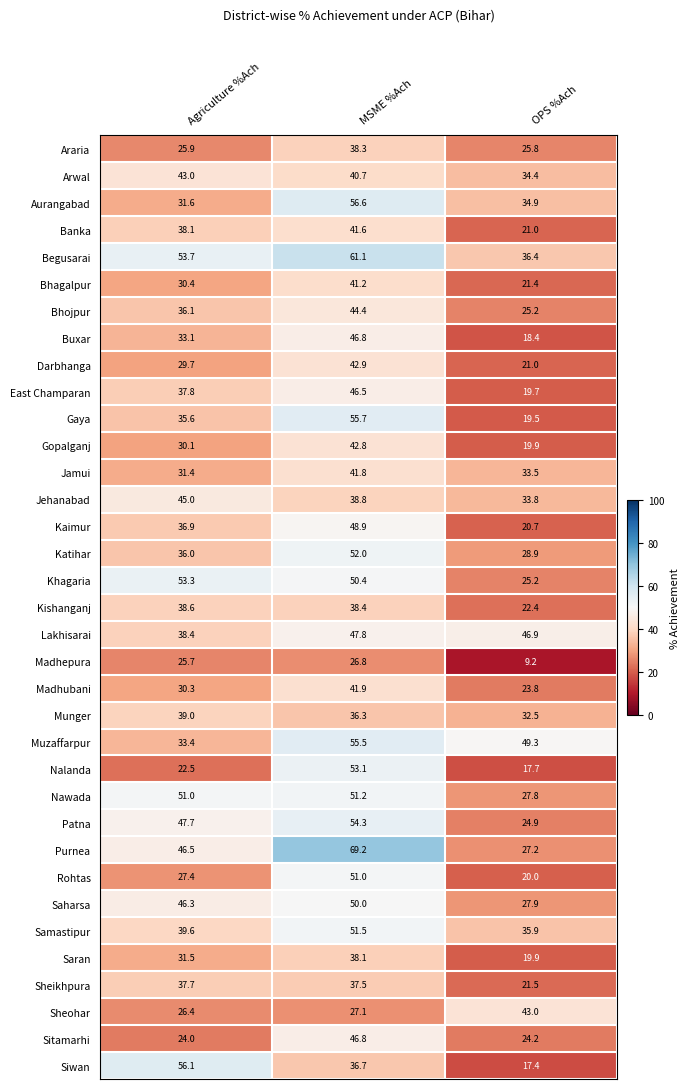

Rank the series at Agriculture %Ach from lowest to highest value.

Nalanda, Sitamarhi, Madhepura, Araria, Sheohar, Rohtas, Darbhanga, Gopalganj, Madhubani, Bhagalpur, Jamui, Saran, Aurangabad, Buxar, Muzaffarpur, Gaya, Katihar, Bhojpur, Kaimur, Sheikhpura, East Champaran, Banka, Lakhisarai, Kishanganj, Munger, Samastipur, Arwal, Jehanabad, Saharsa, Purnea, Patna, Nawada, Khagaria, Begusarai, Siwan